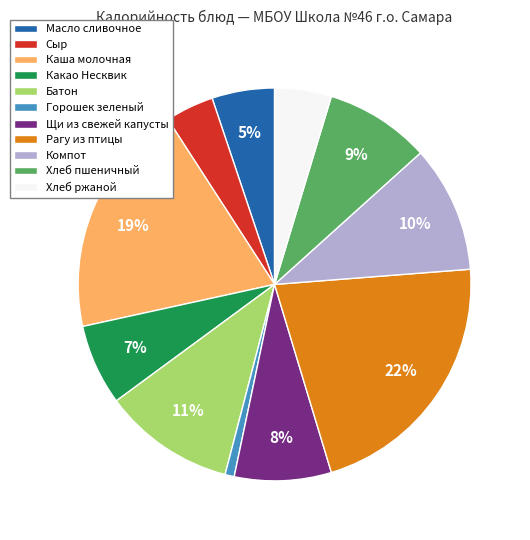

To the nearest percent, what is the difference between the Хлеб ржаной and Сыр slice percentages?

1%